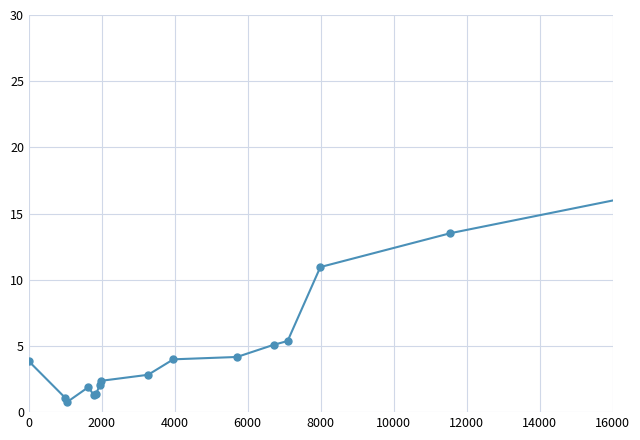

What is the value of the 11th point from the left?

4.2